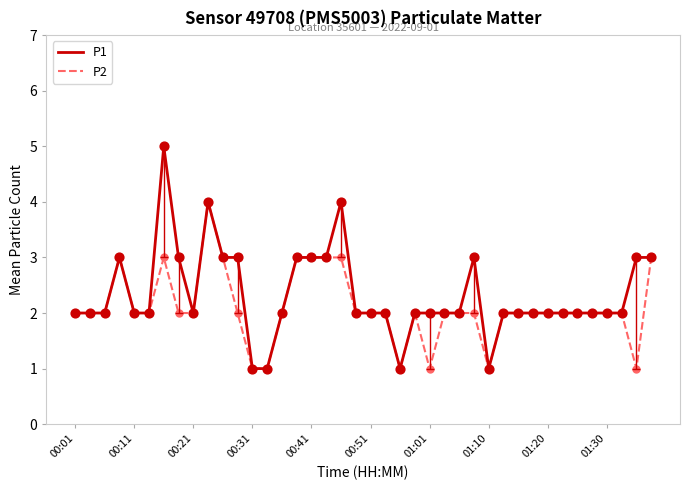

Which series has the largest range (max minus min)?

P1